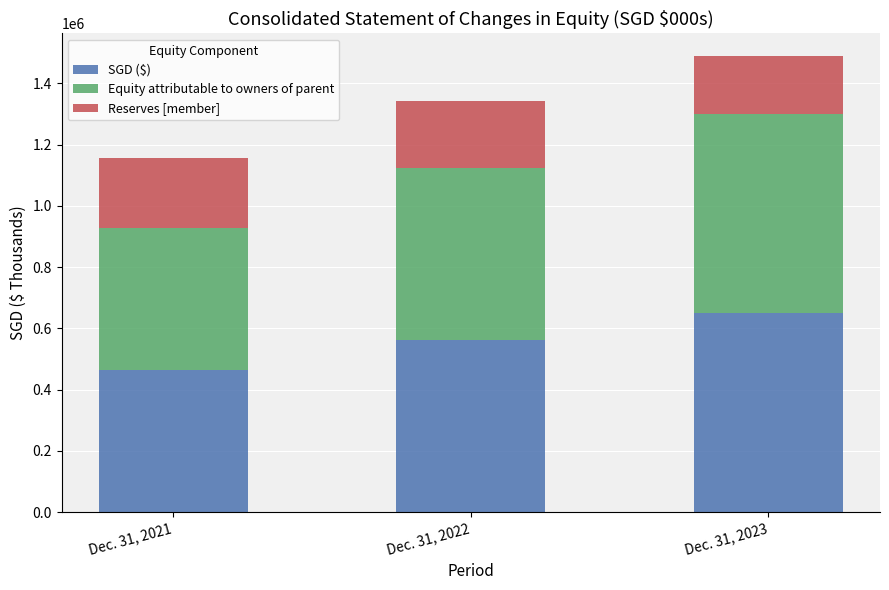

What is the difference between the maximum and minimum values in the SGD ($) series?

186515